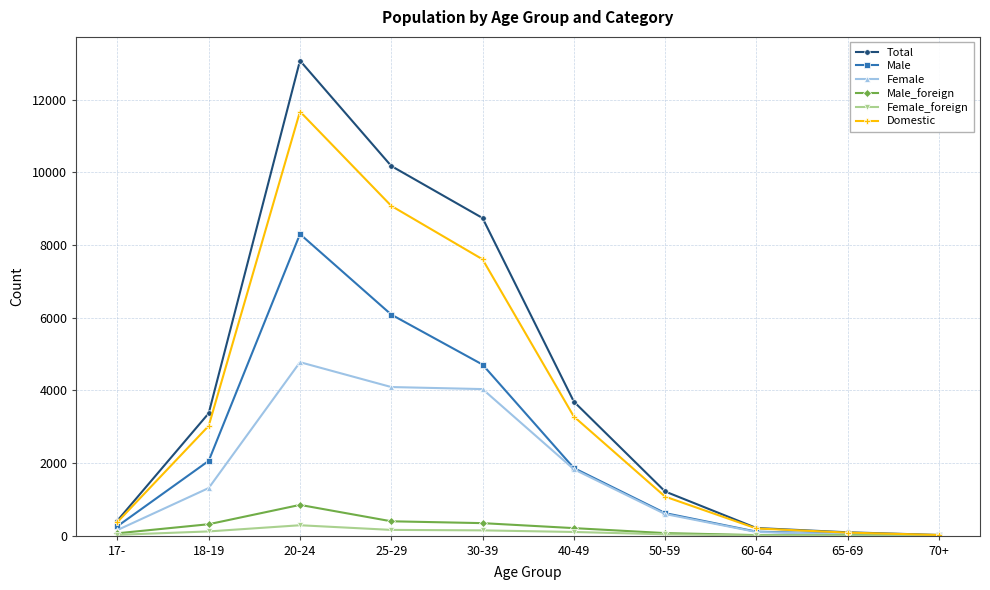

Is the value of Male at 30-39 greater than the value of Female_foreign at 50-59?

Yes